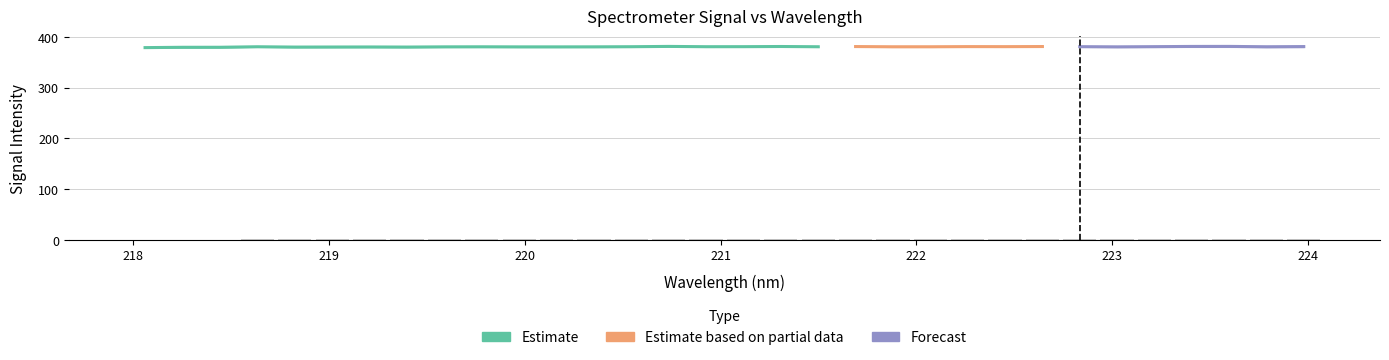

What position from the right is 222?

11